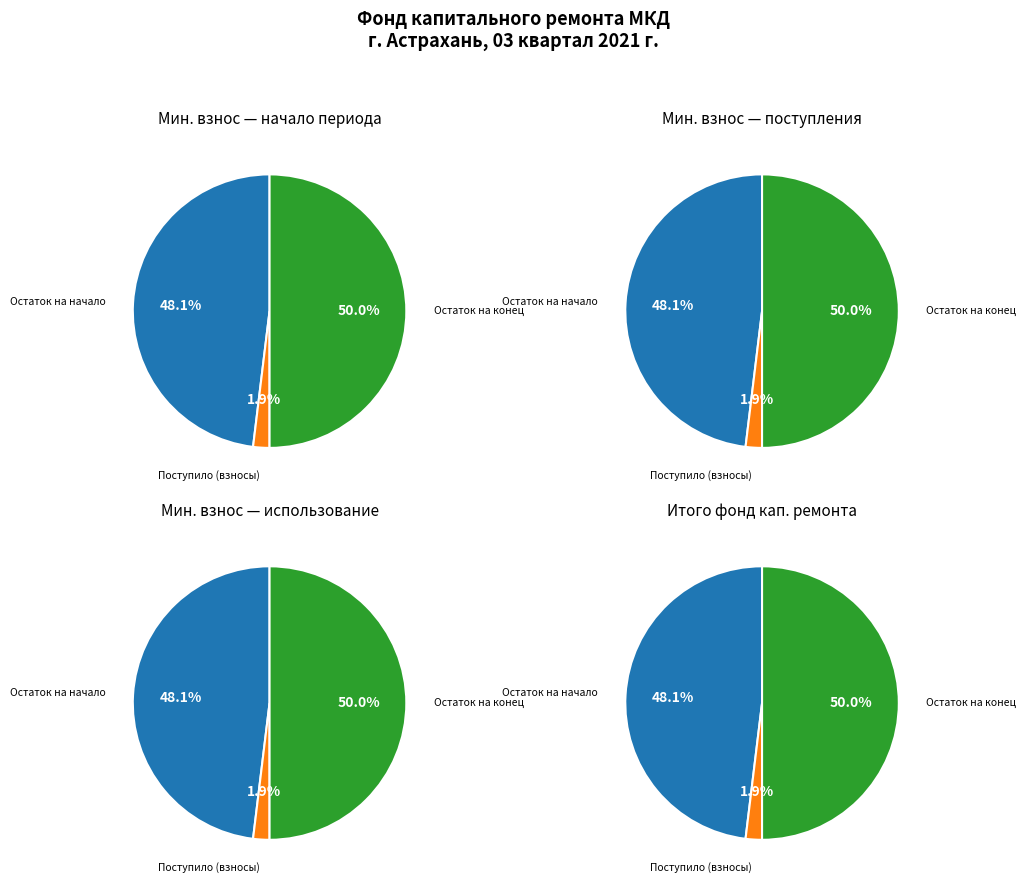

Is there a majority slice in this chart?

No